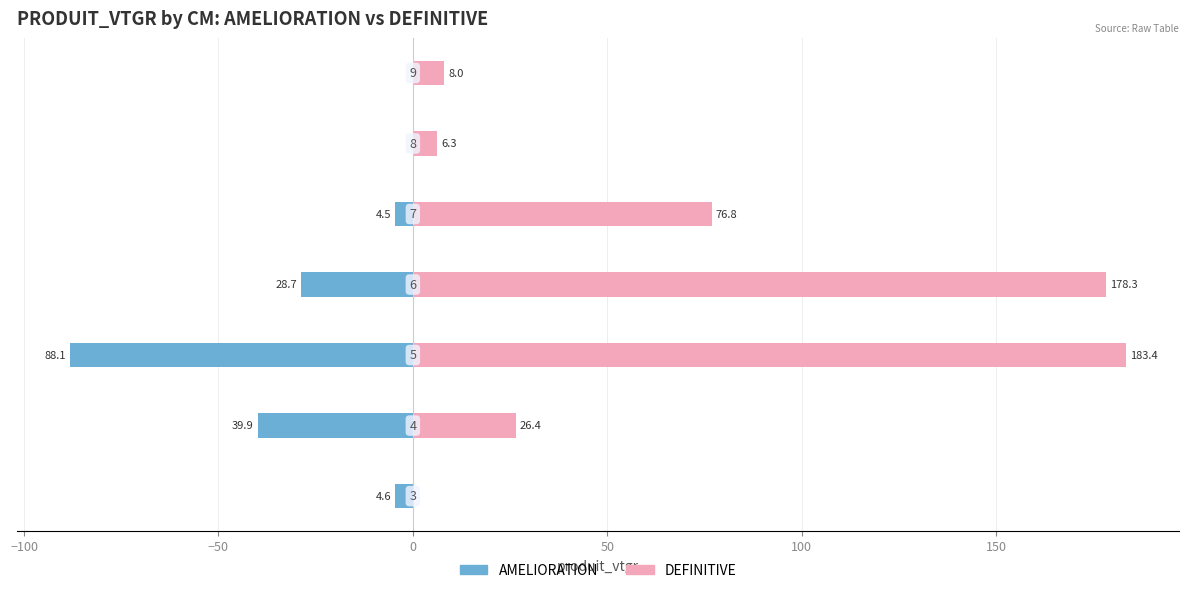

How many data points in AMELIORATION are less than -4?

5